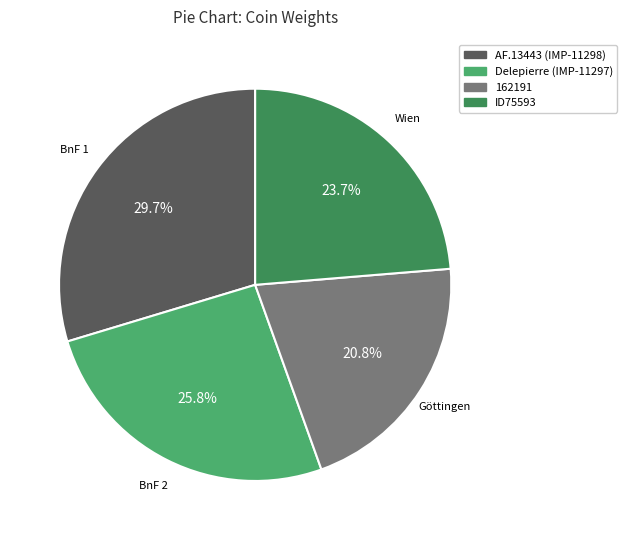

How many slices are in this pie chart?

4